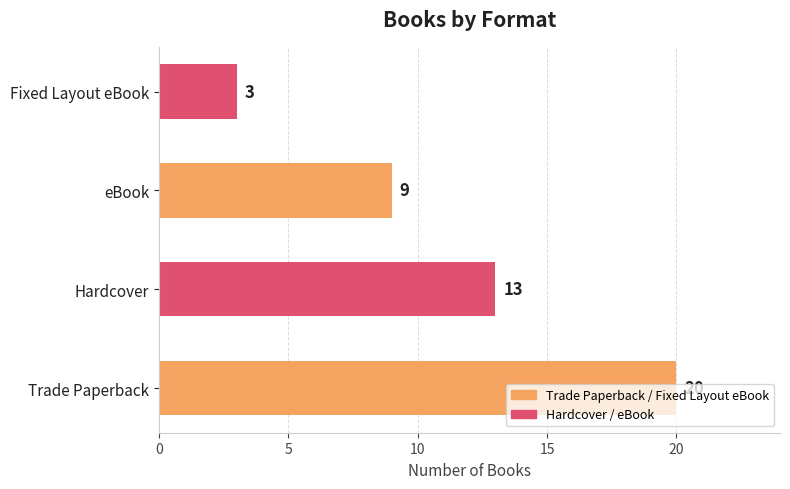

At which label does the data first exceed 6?

Trade Paperback